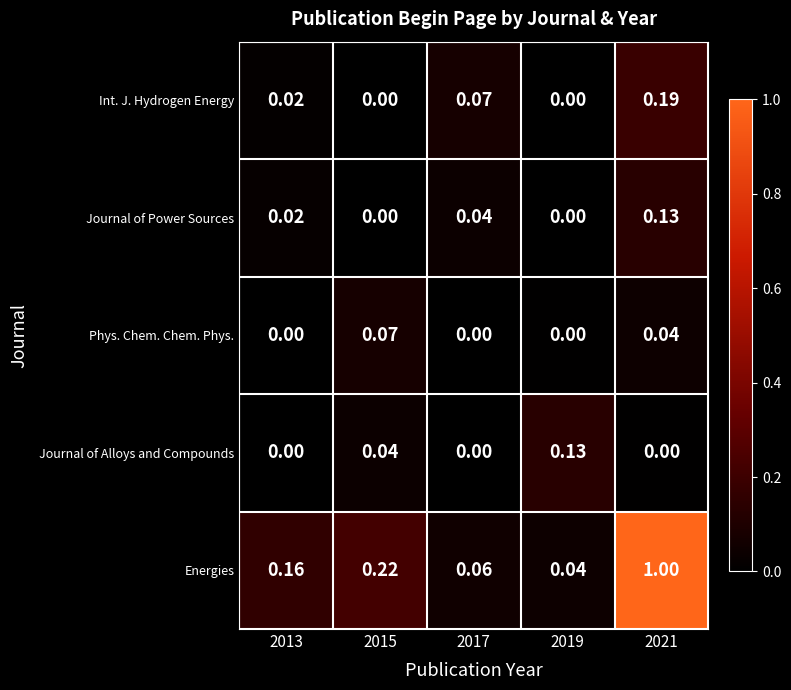

Is the value of Journal of Alloys and Compounds at 2015 greater than the value of Phys. Chem. Chem. Phys. at 2019?

Yes